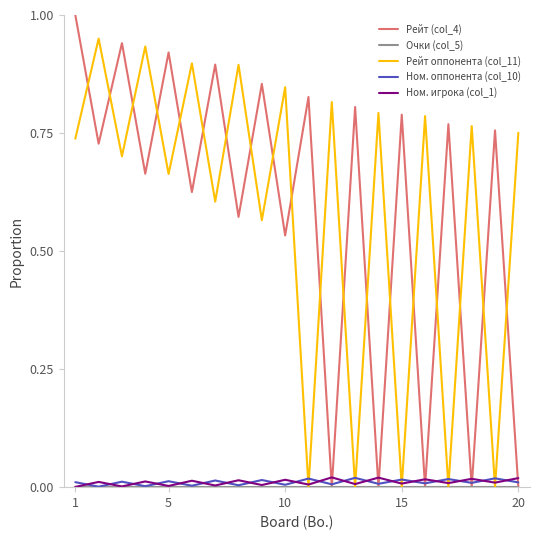

Which series ends up on top after the final intersection of Ном. оппонента (col_10) and Рейт оппонента (col_11)?

Рейт оппонента (col_11)